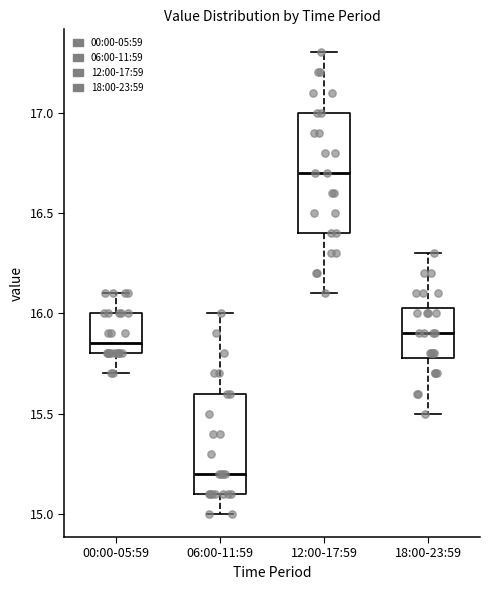

Where is the lower edge of the box for 18:00-23:59 on the y-axis? The values are not printed on the chart, so give them approximately, as read against the axis.

15.80